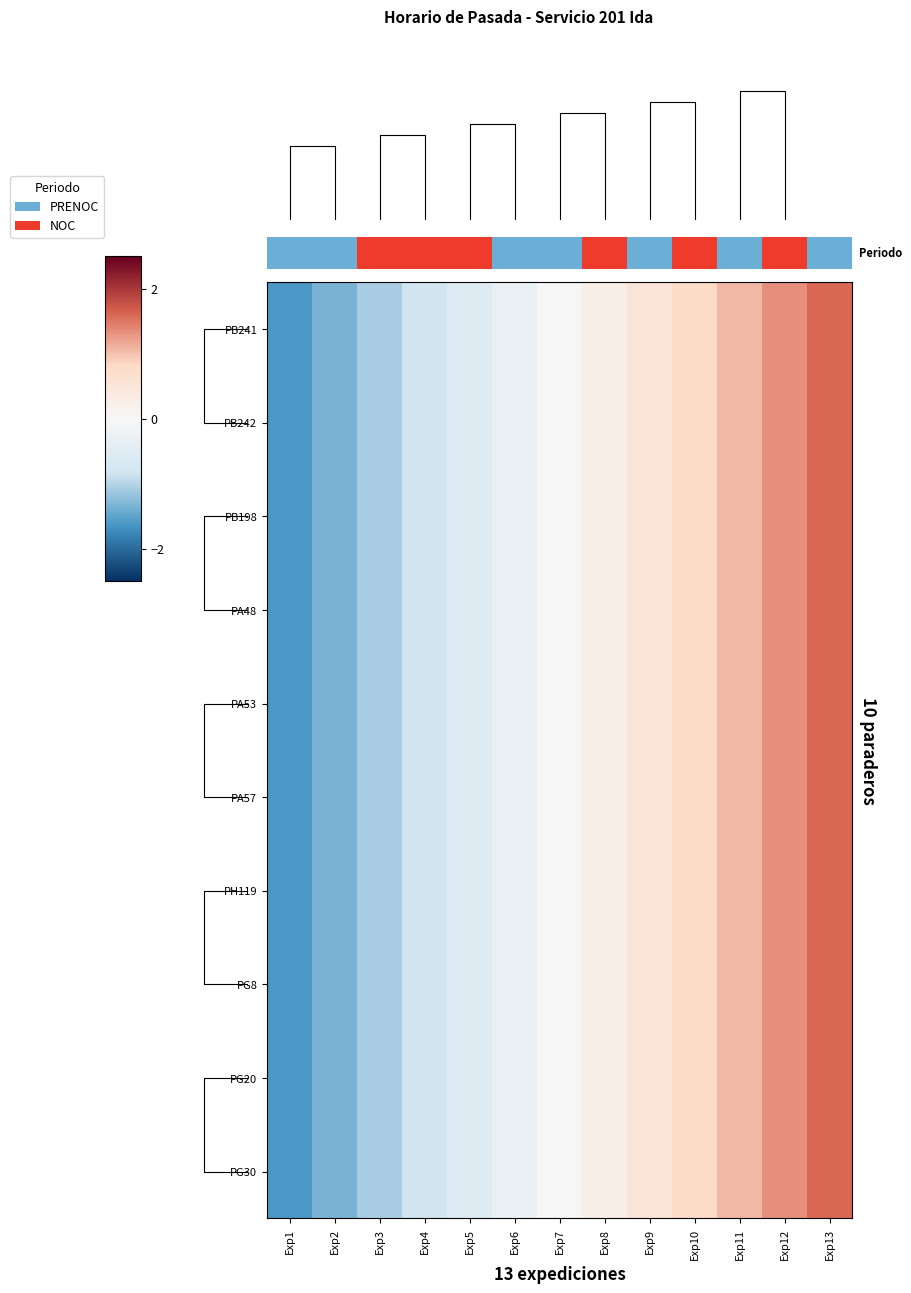

How many positive values does the PG20 series have?

6